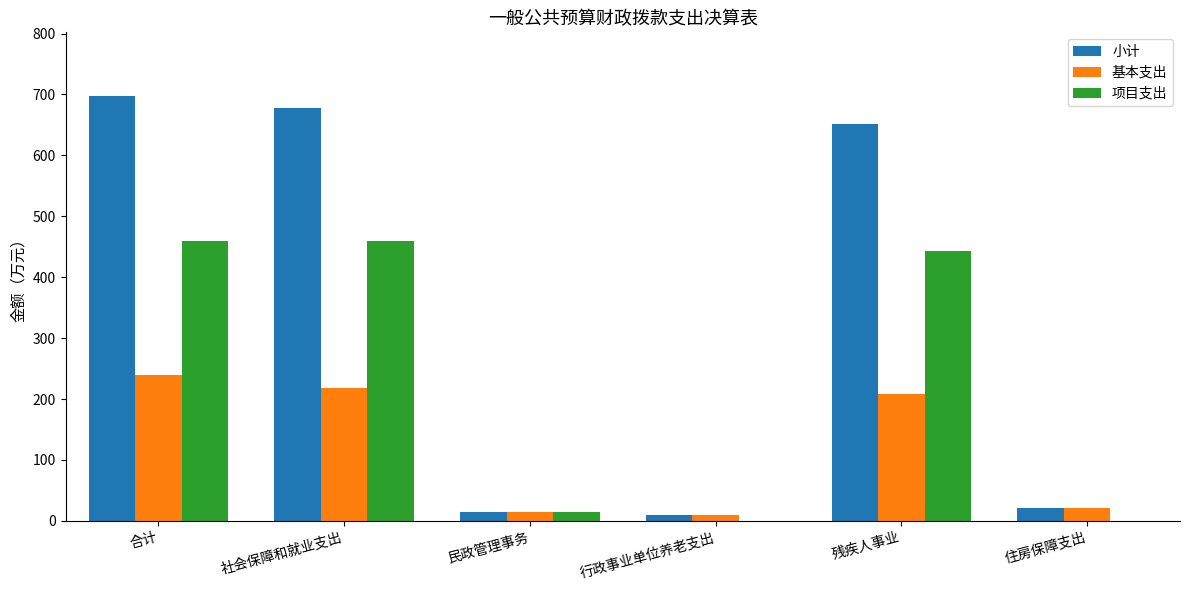

Are the bars horizontal?

No